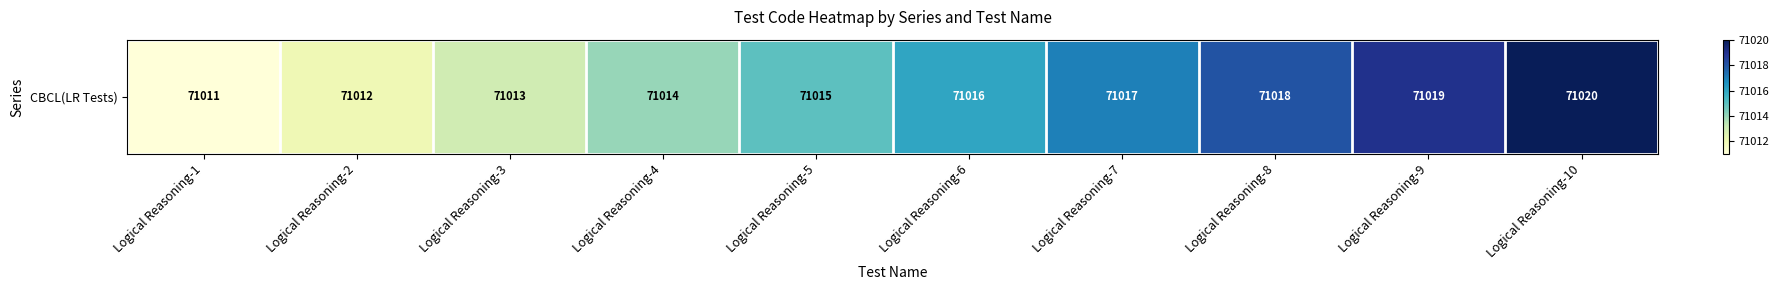

The chart shows a value of 71020 at Logical Reasoning-10. True or false?

True